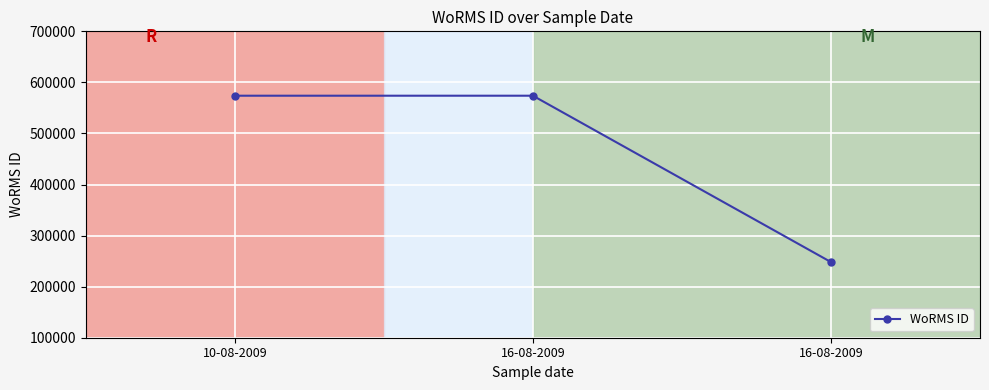

Count the values in the range 248148 to 573932.

3